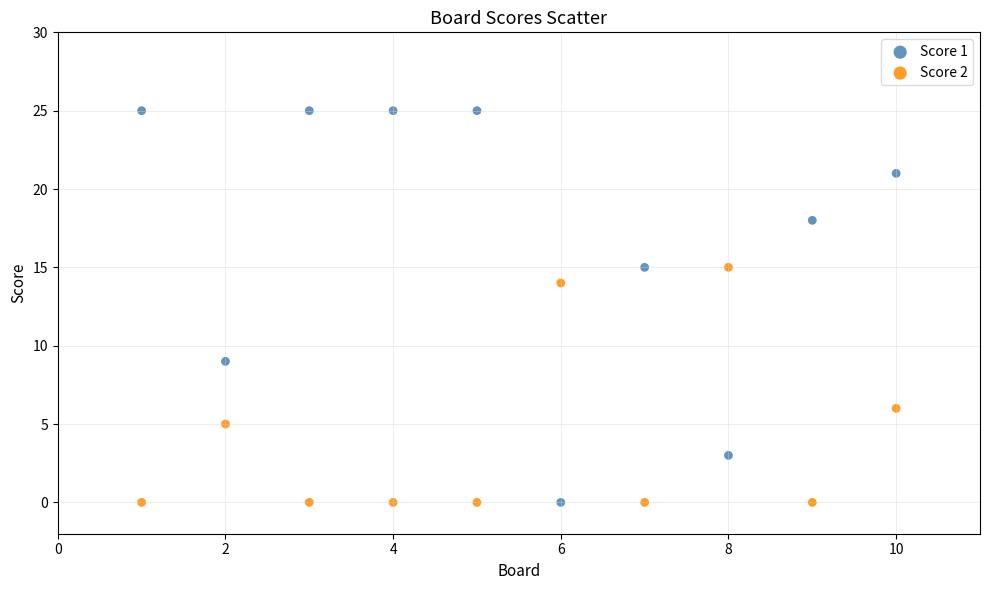

What are all the series names shown in the legend?

Score 1, Score 2